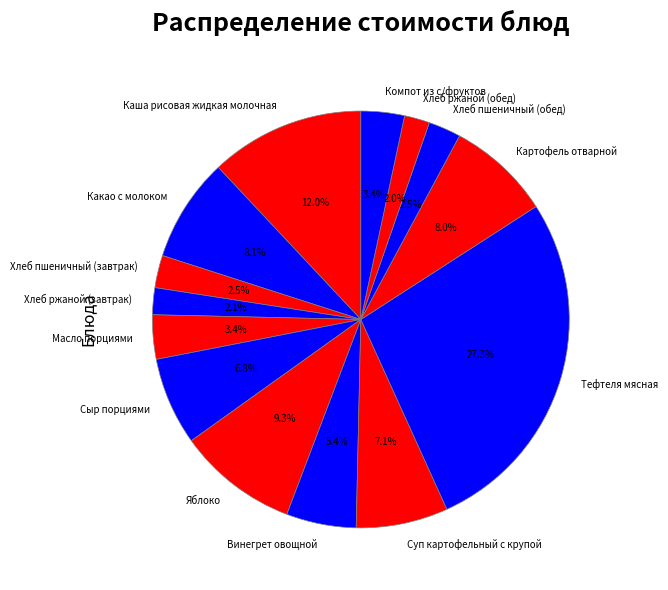

Does Масло порциями account for over 50% of the chart?

No